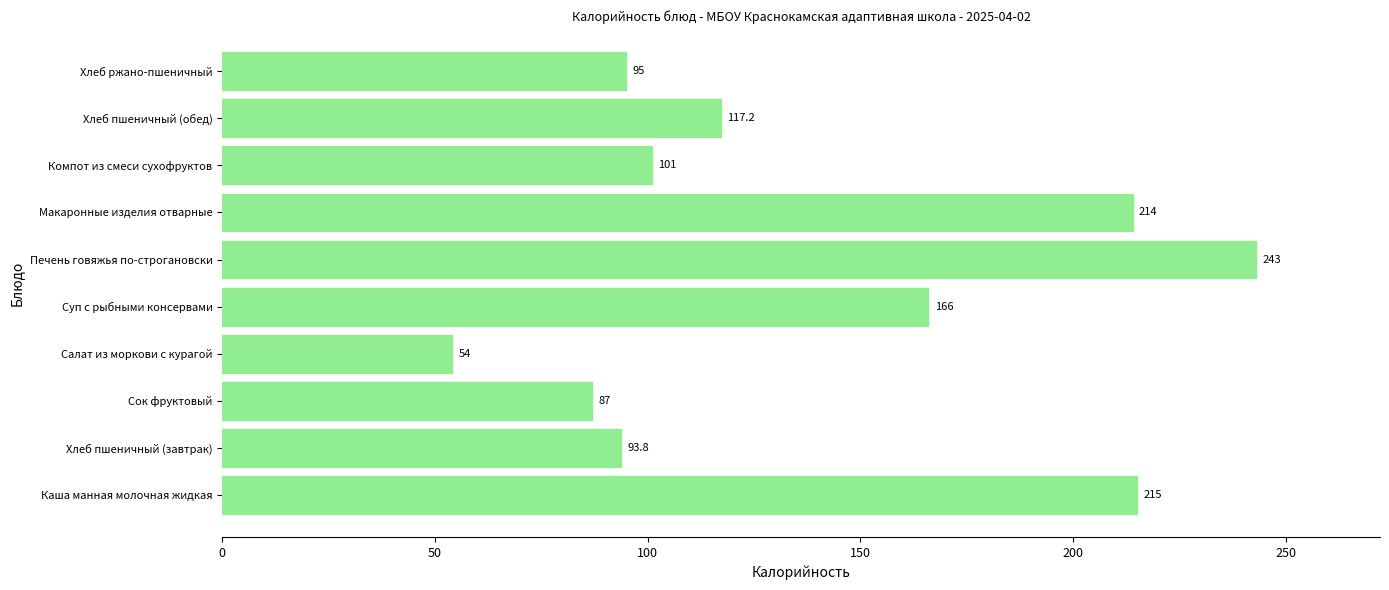

At which category does the chart reach its minimum across all series?

Салат из моркови с курагой